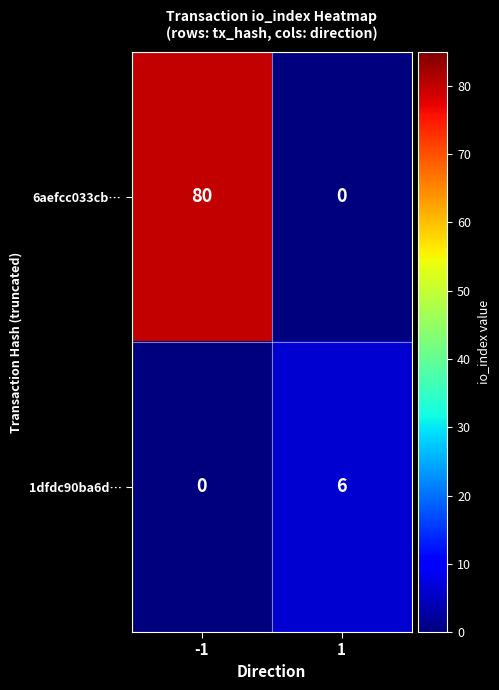

What is the sum of all 6aefcc033cb… values?

80